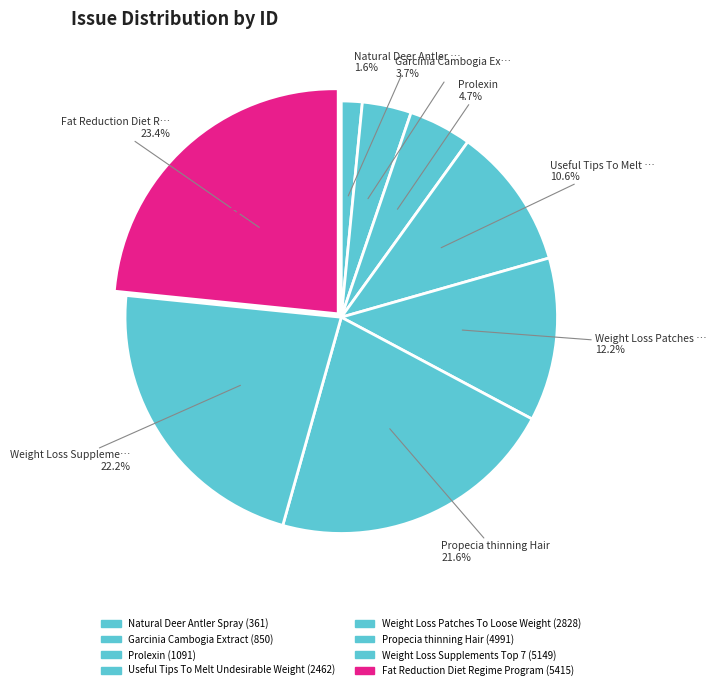

Is it true that Garcinia Cambogia Extract is 13% of the pie?

False